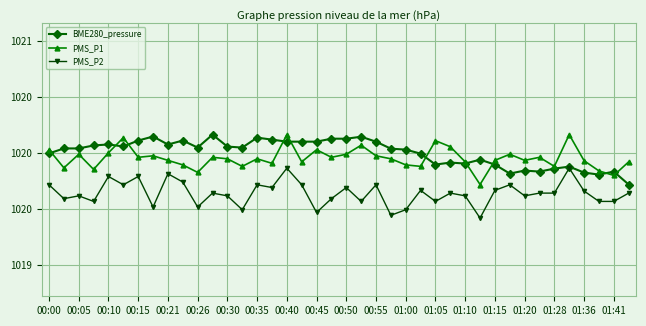

In BME280_pressure, how many points are lower than both neighbors (excluding endpoints)?

10